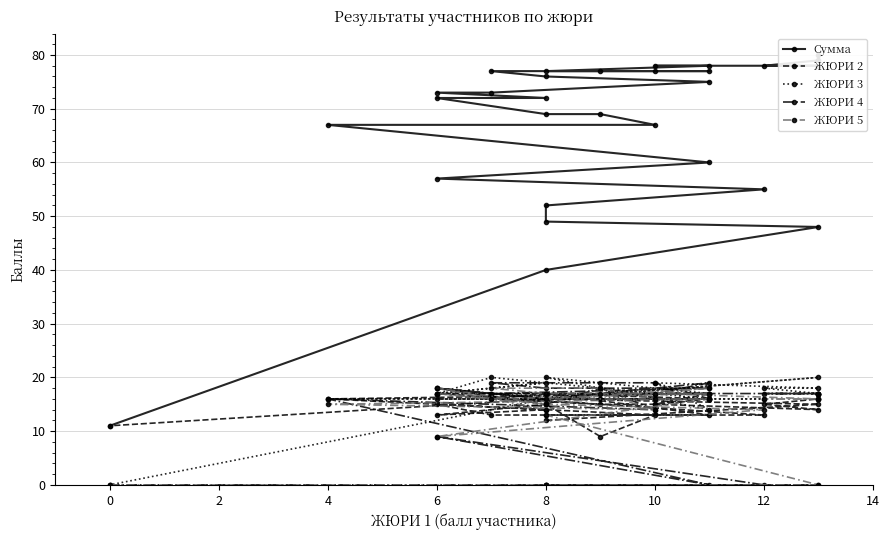

How many times do ЖЮРИ 2 and ЖЮРИ 4 cross each other?

2